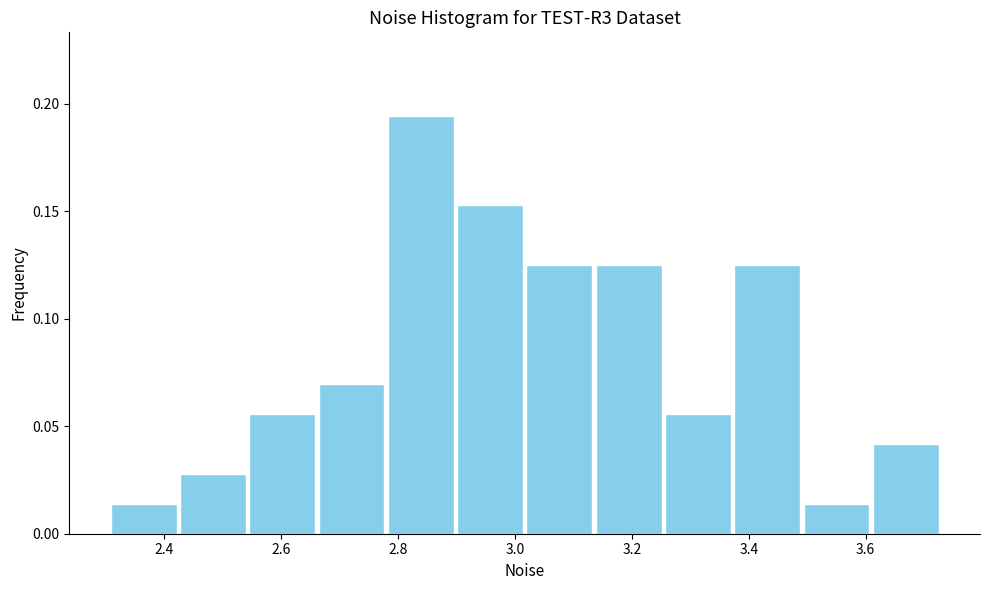

Reading left to right, transcribe this chart: for each bar, give the range it covers on the x-axis and its height. Neither the bar edges nor the heights are printed on the chart, so give them approximately, as read against the axes.

2.30 to 2.42: 0.015
2.42 to 2.54: 0.030
2.54 to 2.66: 0.055
2.66 to 2.78: 0.070
2.78 to 2.90: 0.195
2.90 to 3.02: 0.155
3.02 to 3.14: 0.125
3.14 to 3.26: 0.125
3.26 to 3.38: 0.055
3.38 to 3.50: 0.125
3.50 to 3.60: 0.015
3.60 to 3.72: 0.040